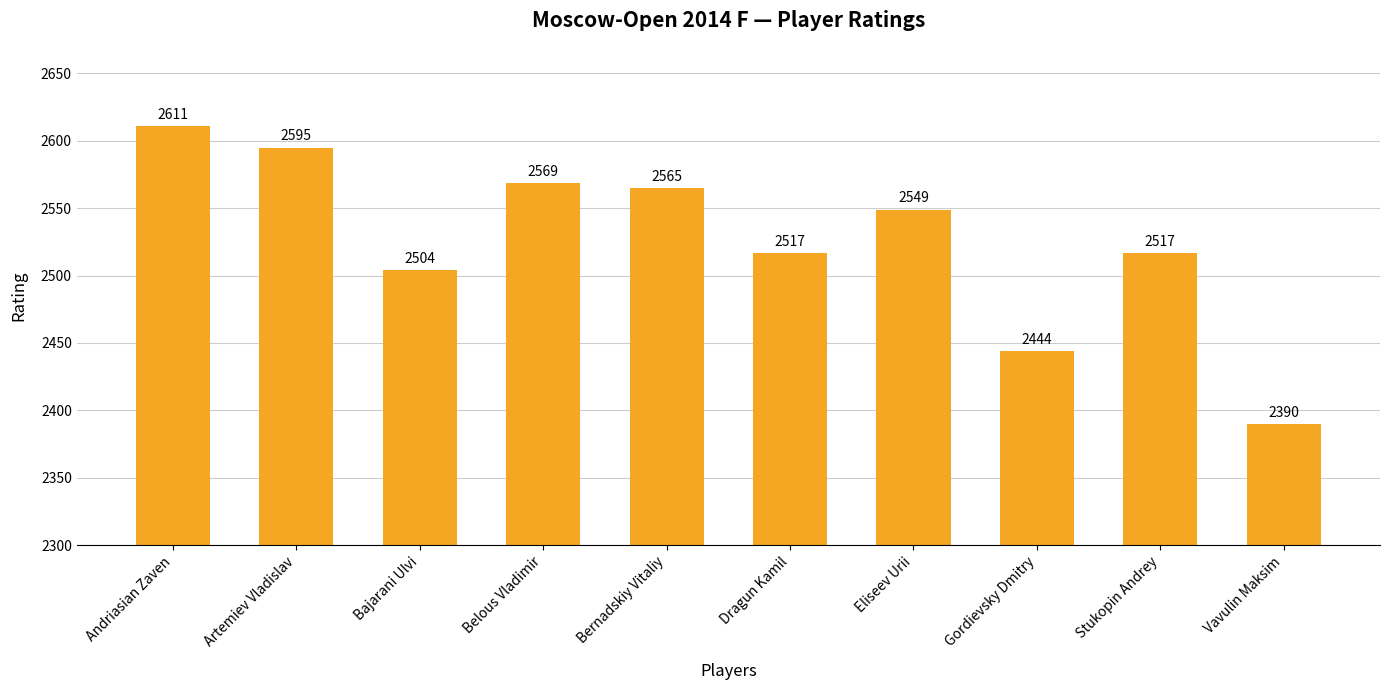

What is the value of the 8th bar from the left?

2444